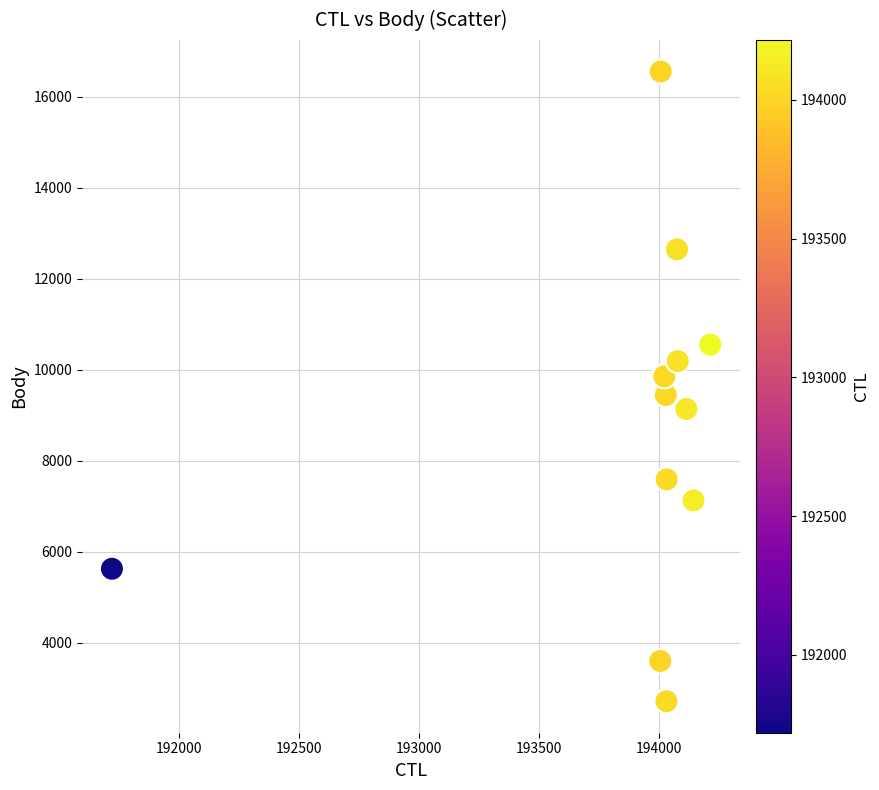

What is the average Y value?

8752